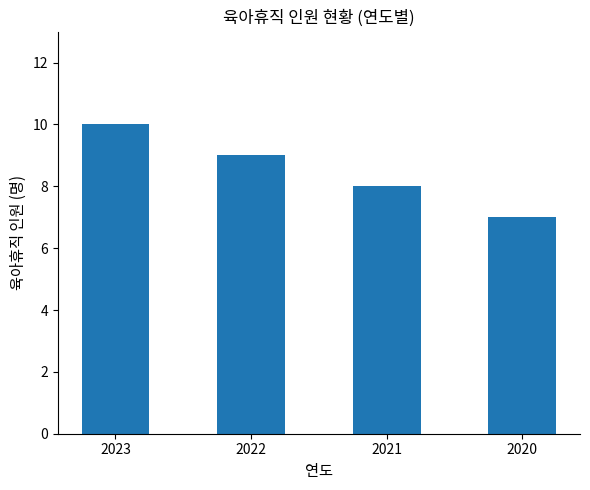

Reading left to right, transcribe all the data shown in this chart.

10	9	8	7